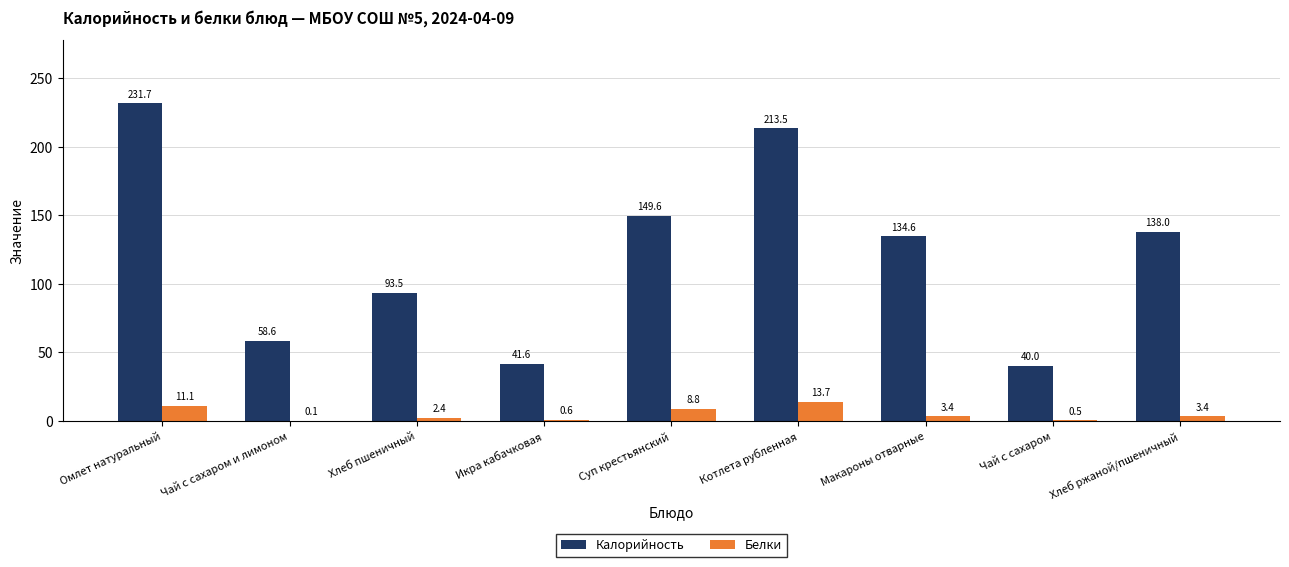

Which category has the highest value across all series?

Омлет натуральный